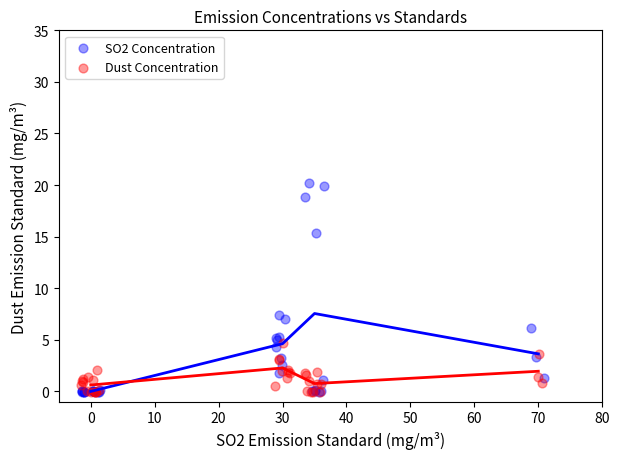

What are all the series names shown in the legend?

SO2 Concentration, Dust Concentration